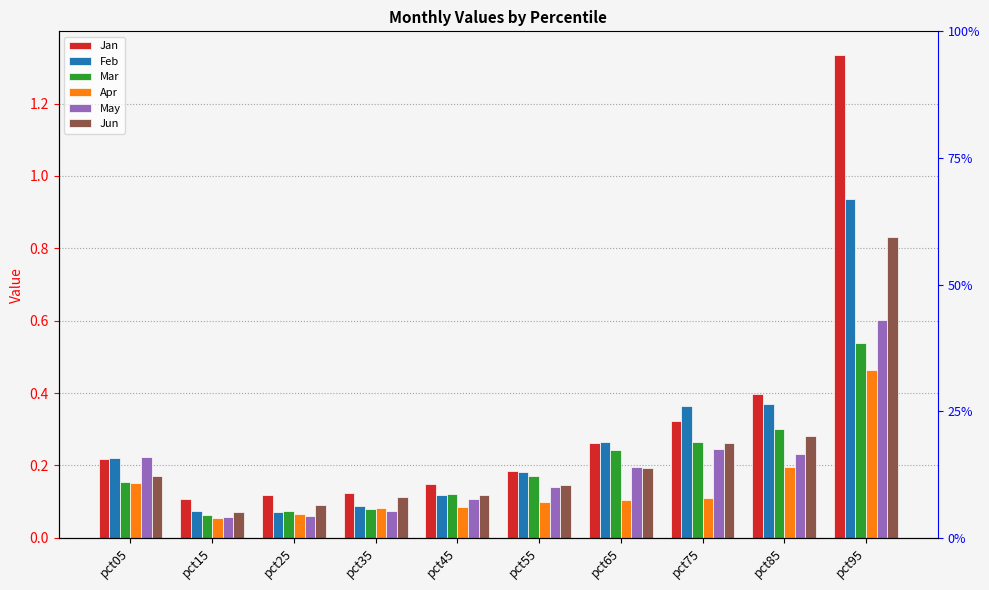

What are all the series names shown in the legend?

Jan, Feb, Mar, Apr, May, Jun